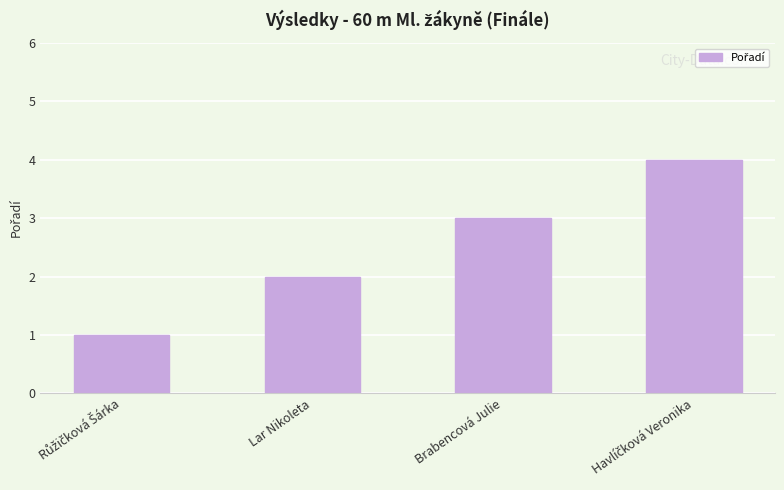

What is the maximum value shown in the chart?

4